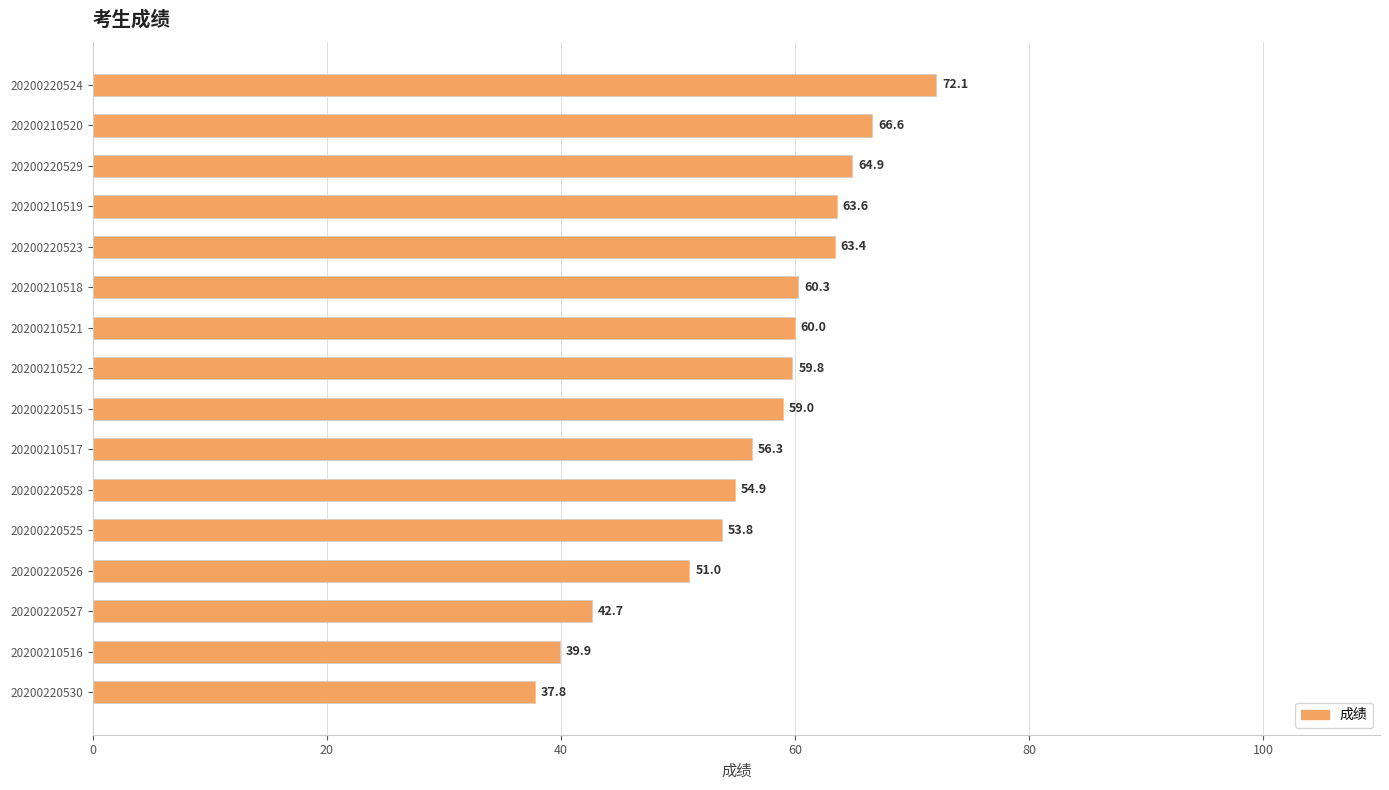

Is it true that the value at 20200210521 is 60.0?

True